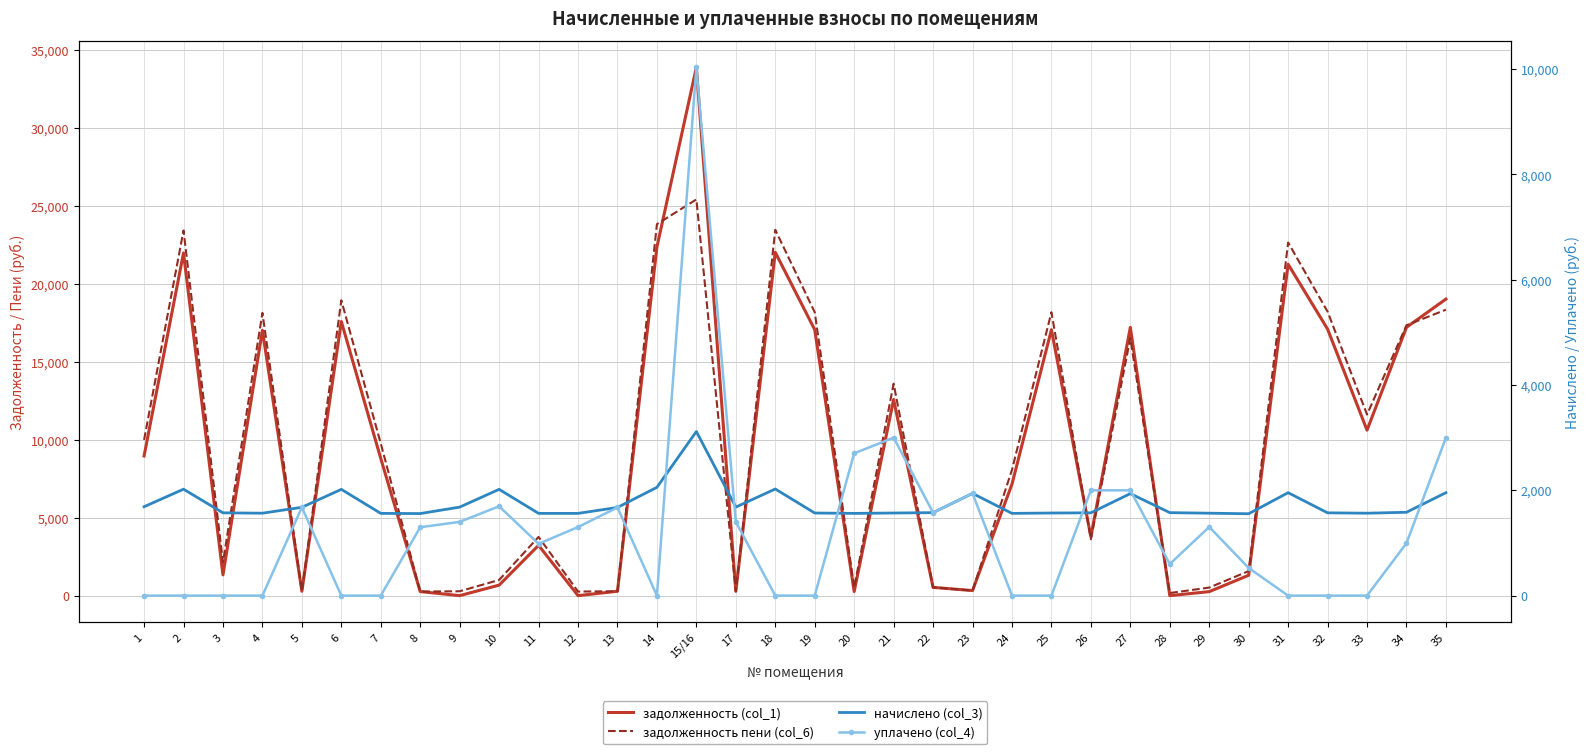

What value does the задолженность пени (col_6) series have at 5?

279.6